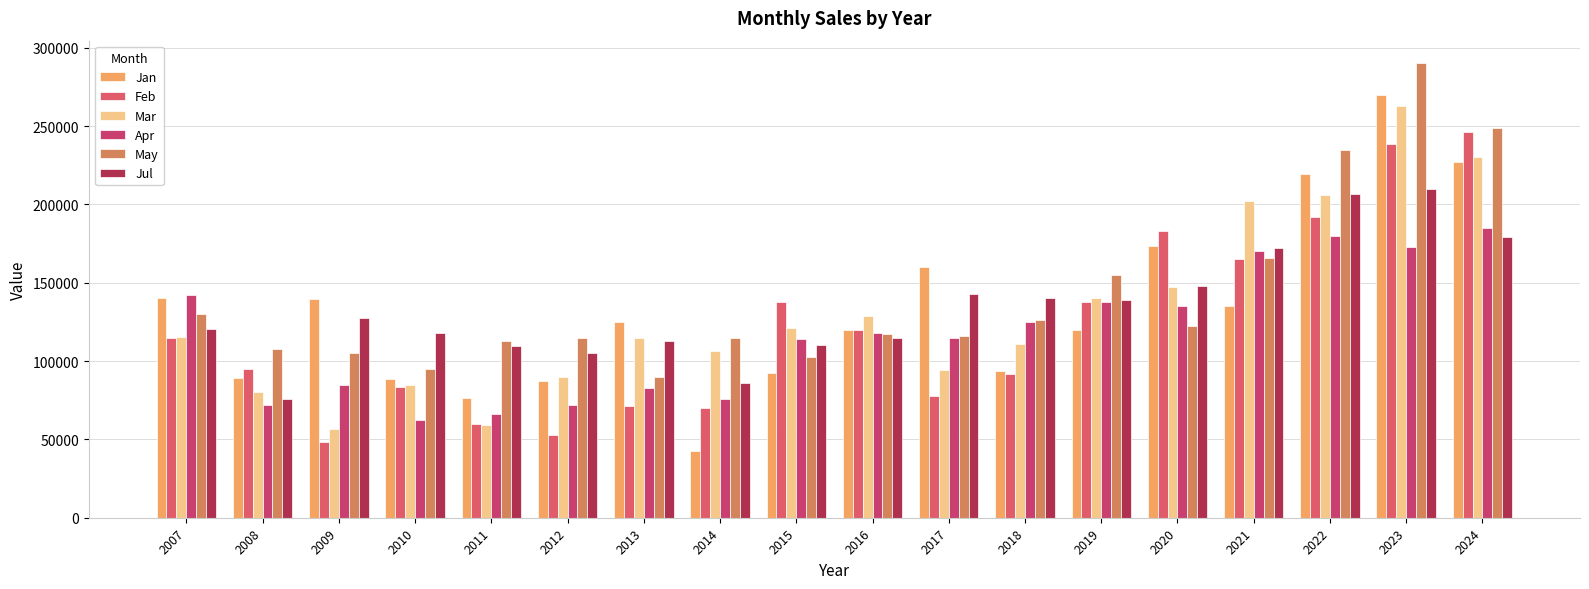

What are all the series names shown in the legend?

Jan, Feb, Mar, Apr, May, Jul